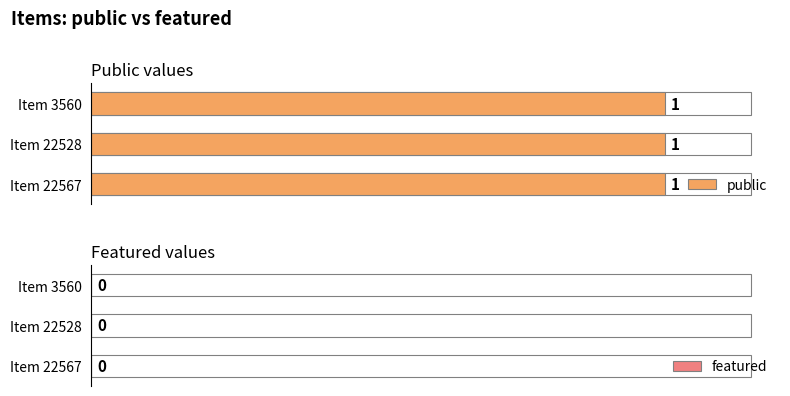

What are all the series names shown in the legend?

public, featured